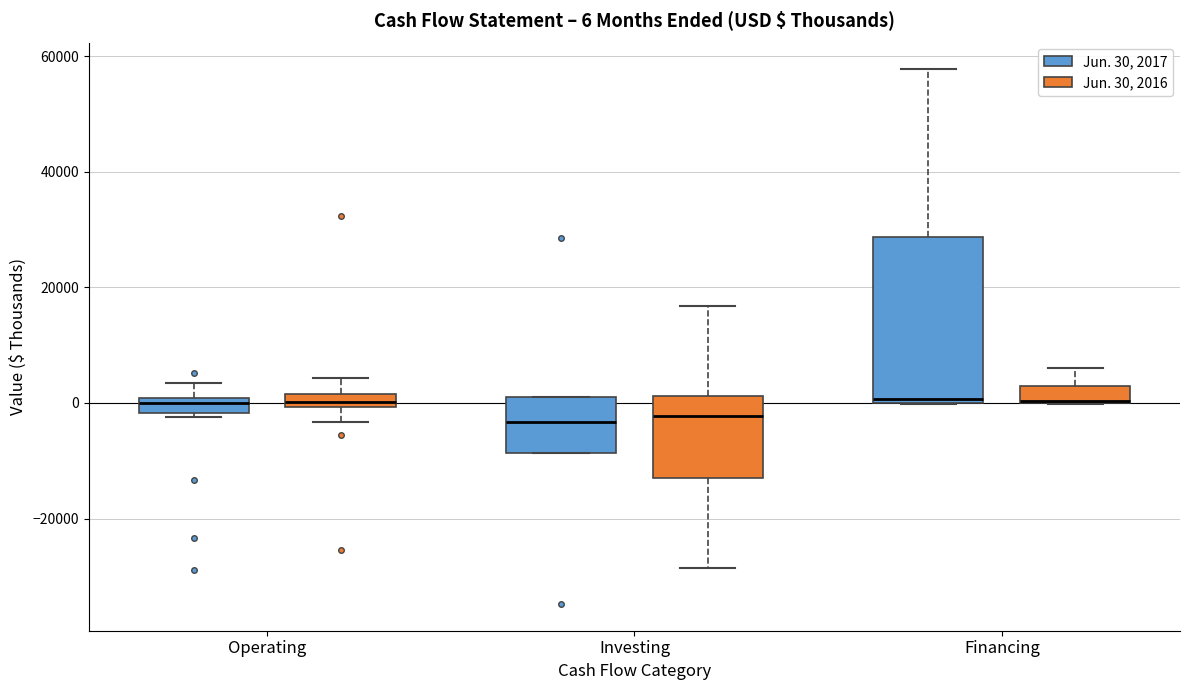

Comparing the boxes themselves (not the whiskers), which one is the tallest?

Financing (Jun. 30, 2017)